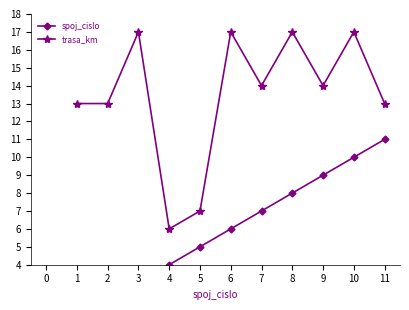

At which label does trasa_km reach its minimum?

4